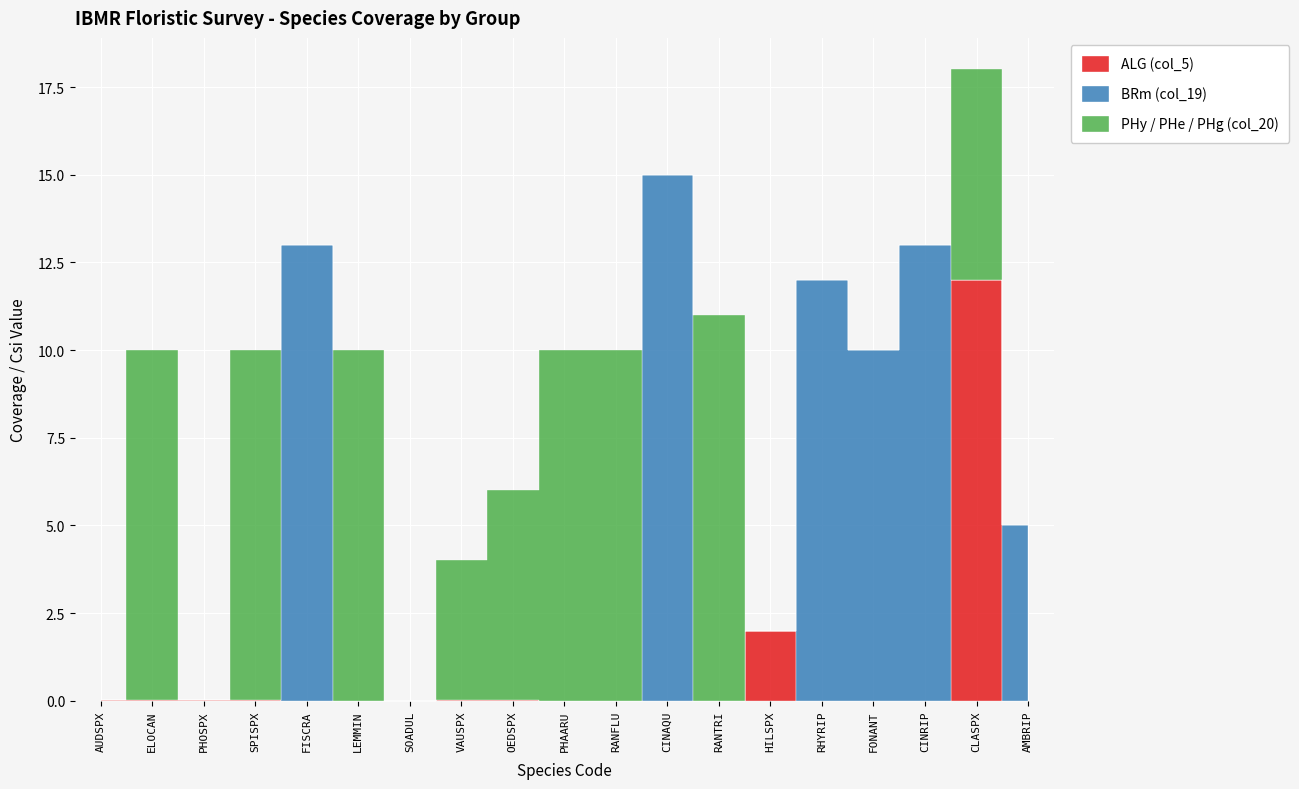

How many data points does each series have?

19